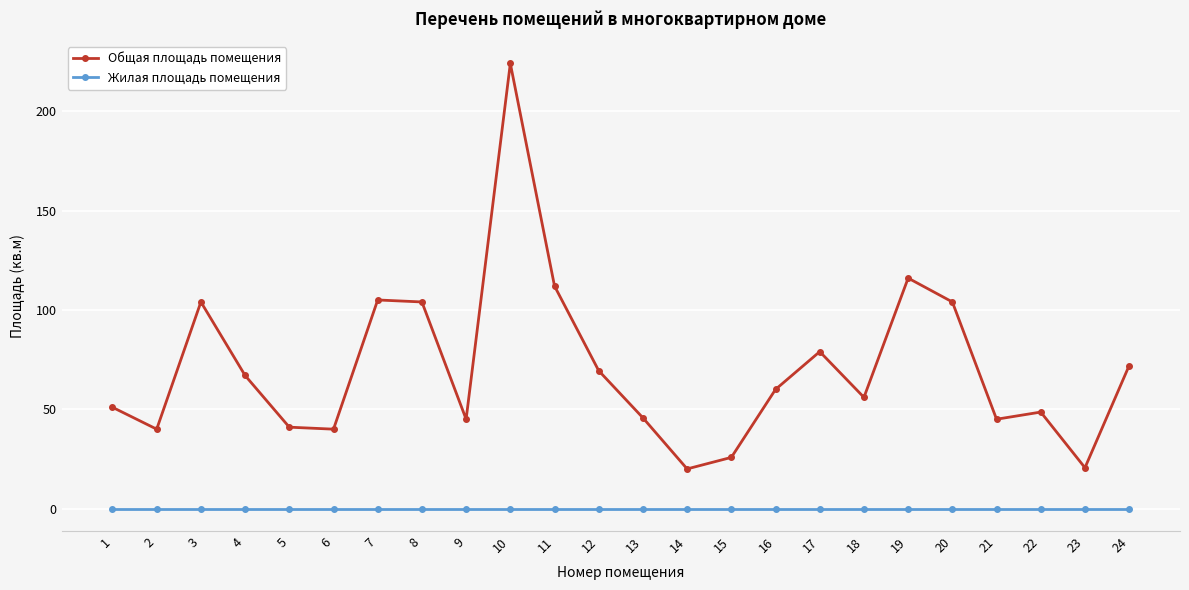

What are all the series names shown in the legend?

Общая площадь помещения, Жилая площадь помещения